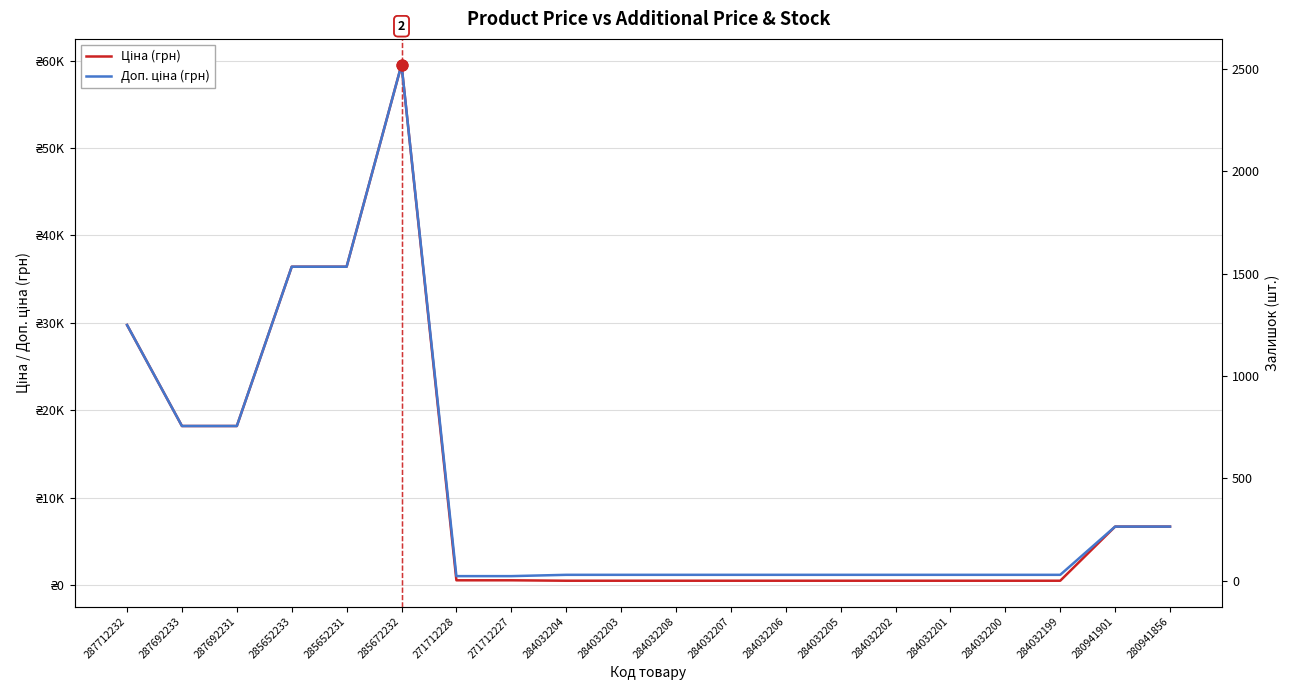

Is the value of Доп. ціна (грн) at 285652231 greater than the value of Ціна (грн) at 287712232?

Yes